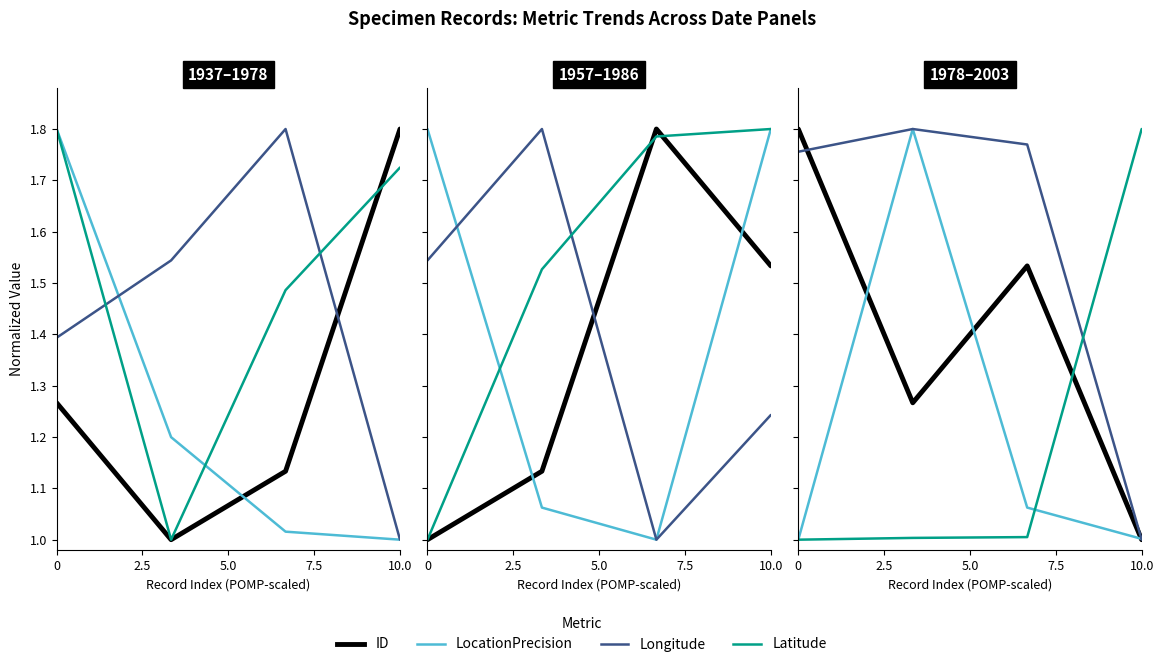

What is the average value of the Longitude series?

1.6